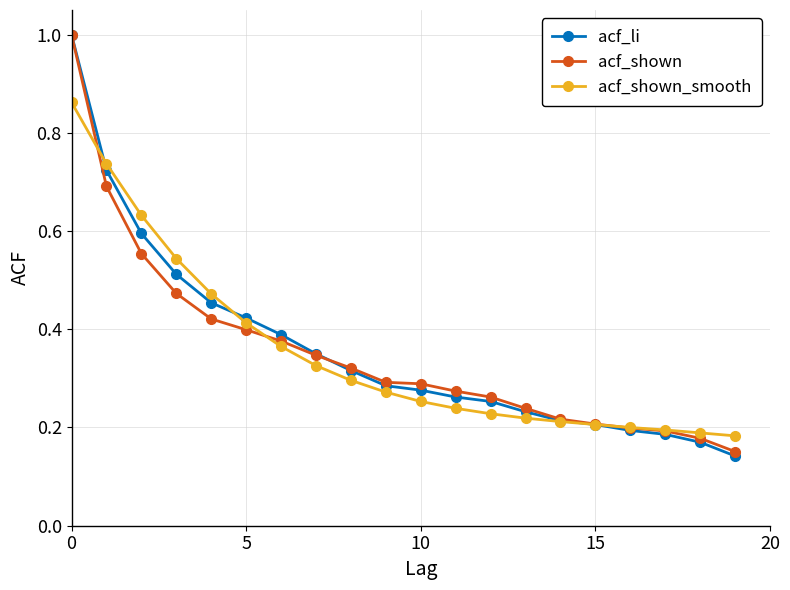

Which series has the largest range (max minus min)?

acf_li